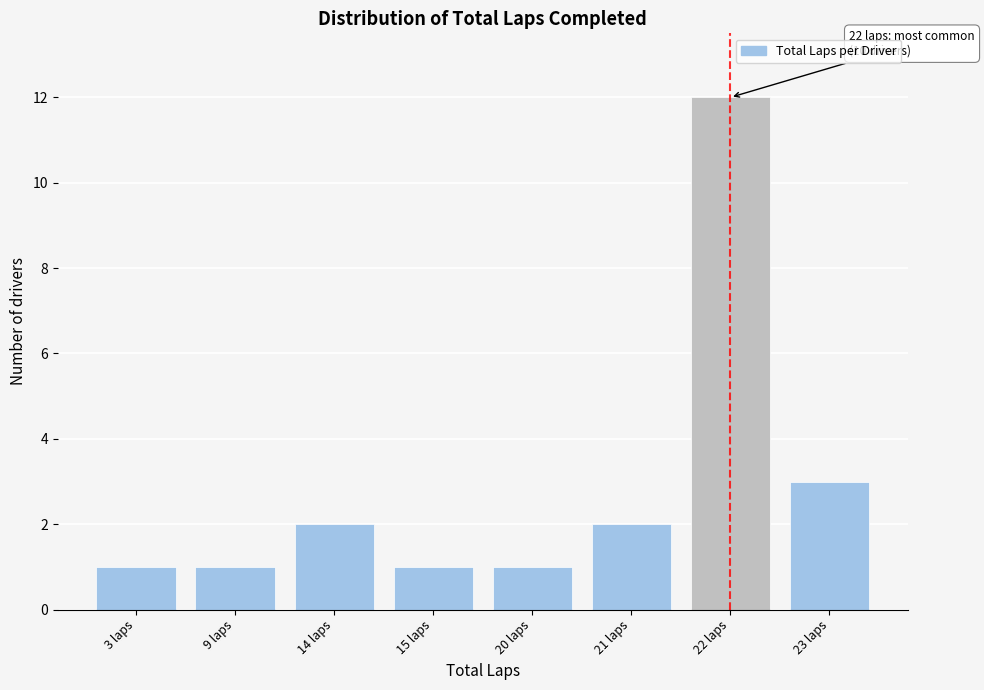

Reading left to right, what are all the values shown in this chart?

1	1	2	1	1	2	12	3